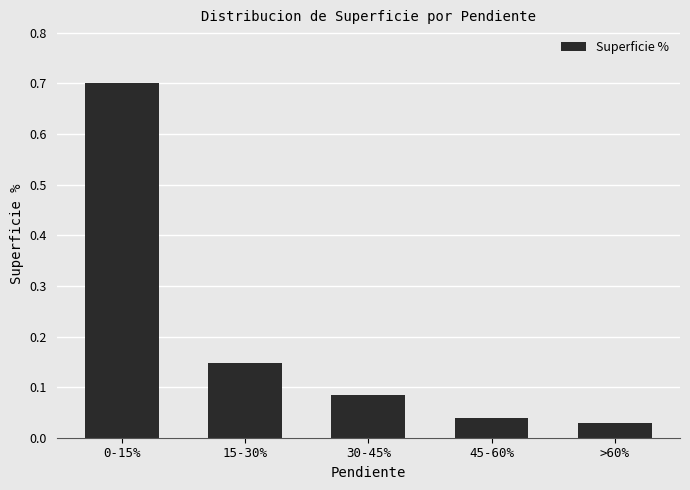

How many distinct data groups are displayed?

1